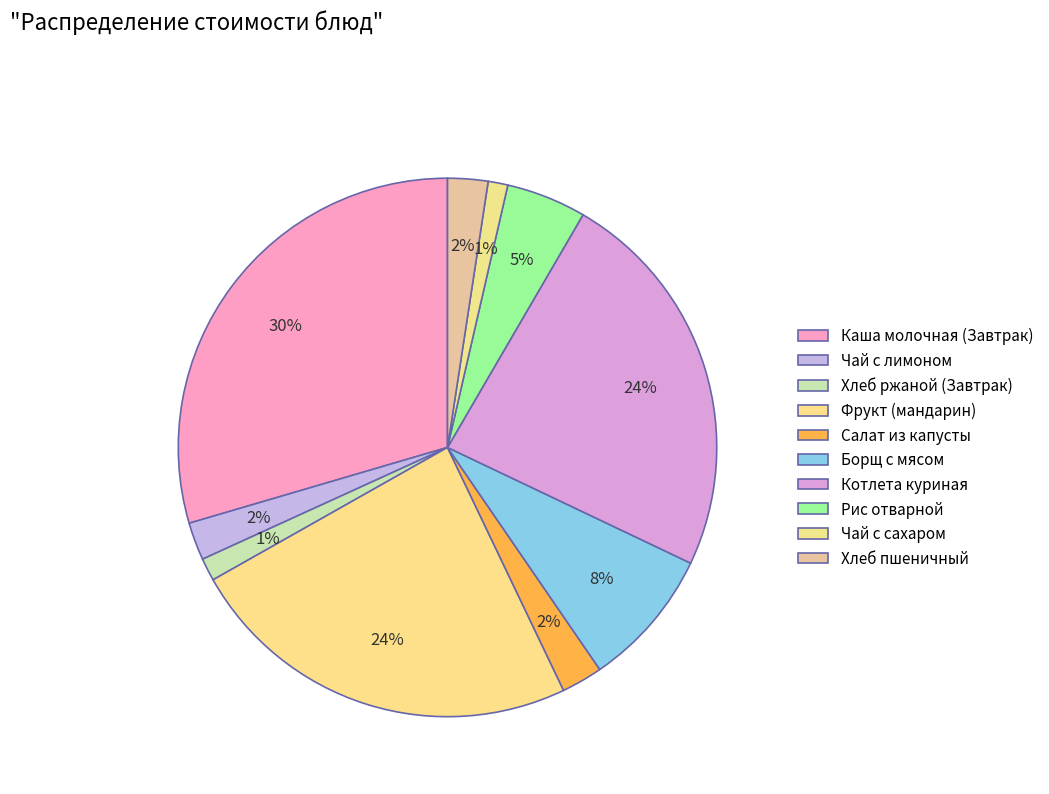

Is Хлеб ржаной (Завтрак) the majority of the pie?

No